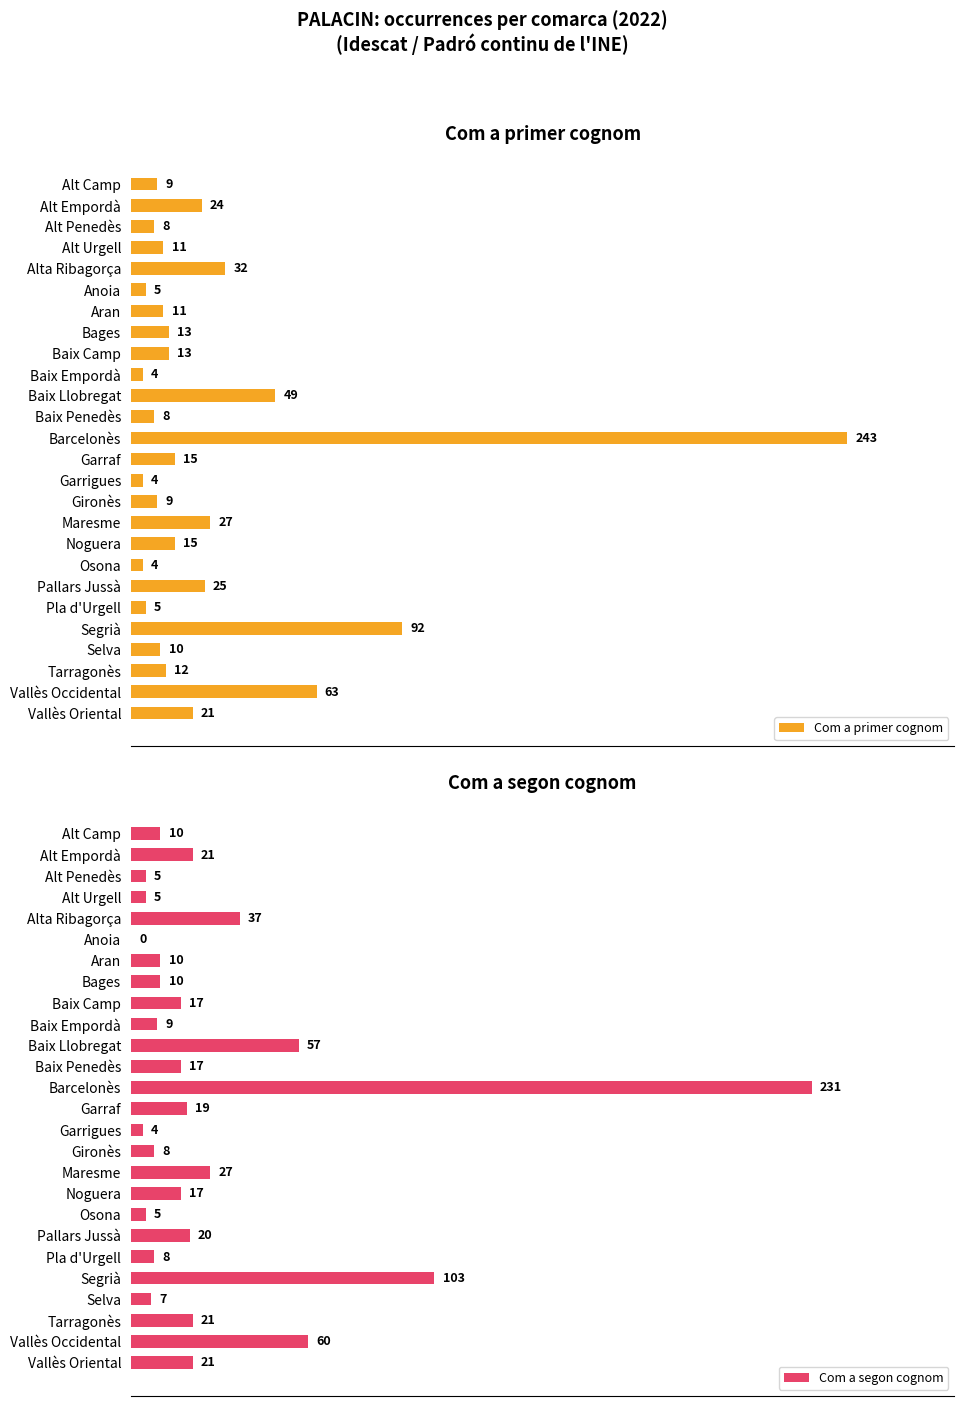

At which label is Com a segon cognom closest to 115?

Segrià